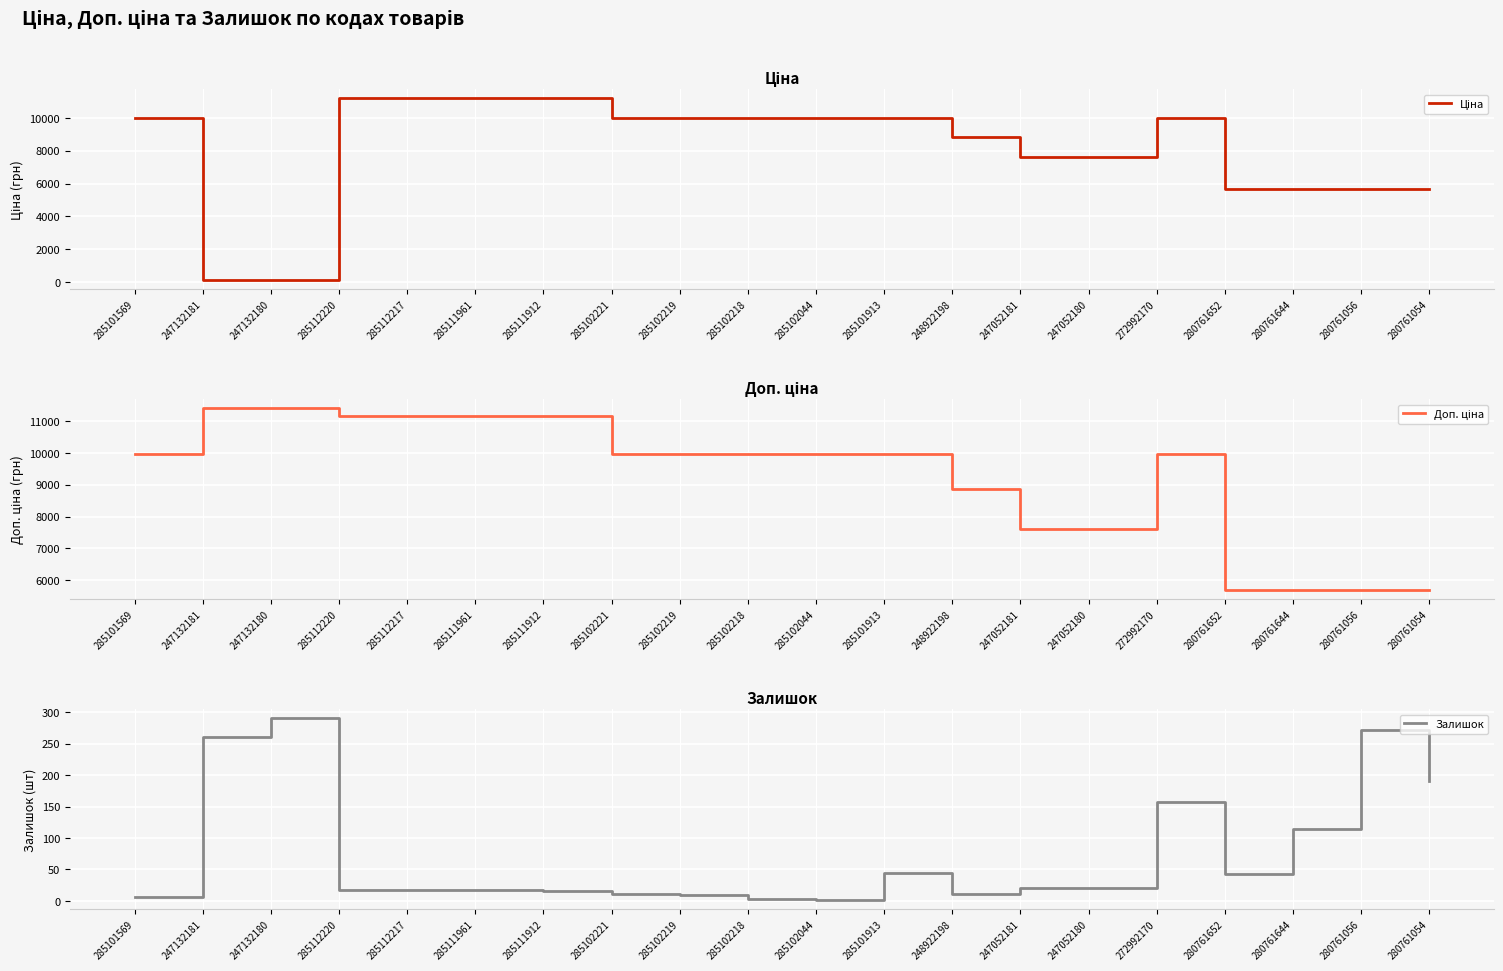

What is the total value across all series at 285102221?

19961.0